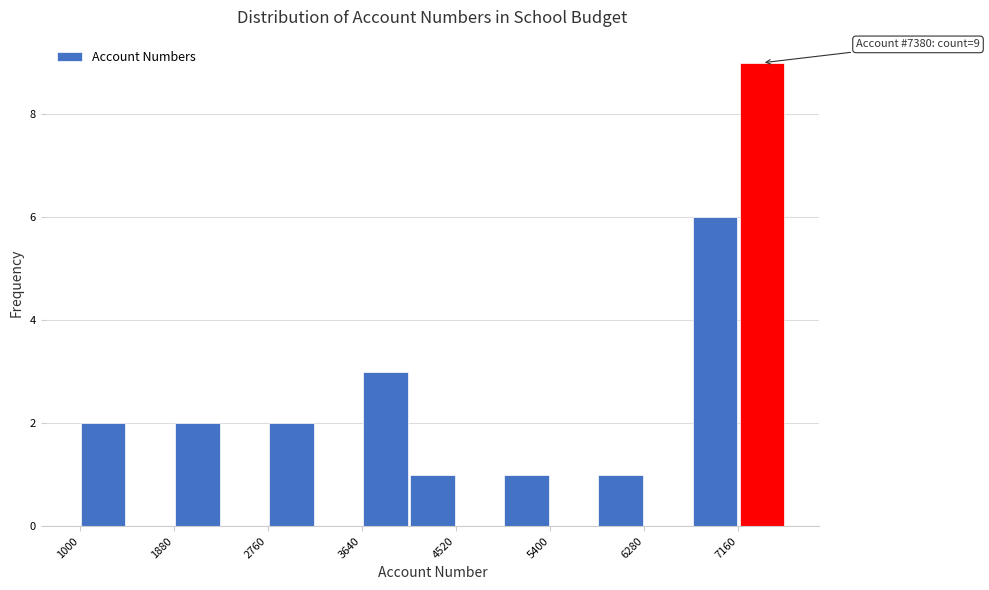

Which range on the x-axis has the tallest bar?

7160 to 7600